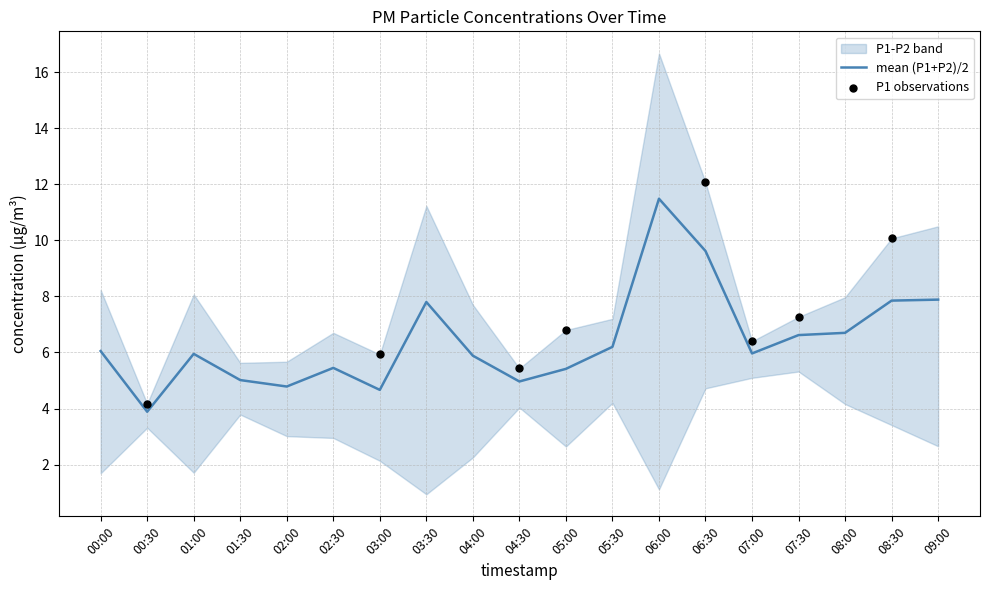

Which series contains the lowest Y value?

P2